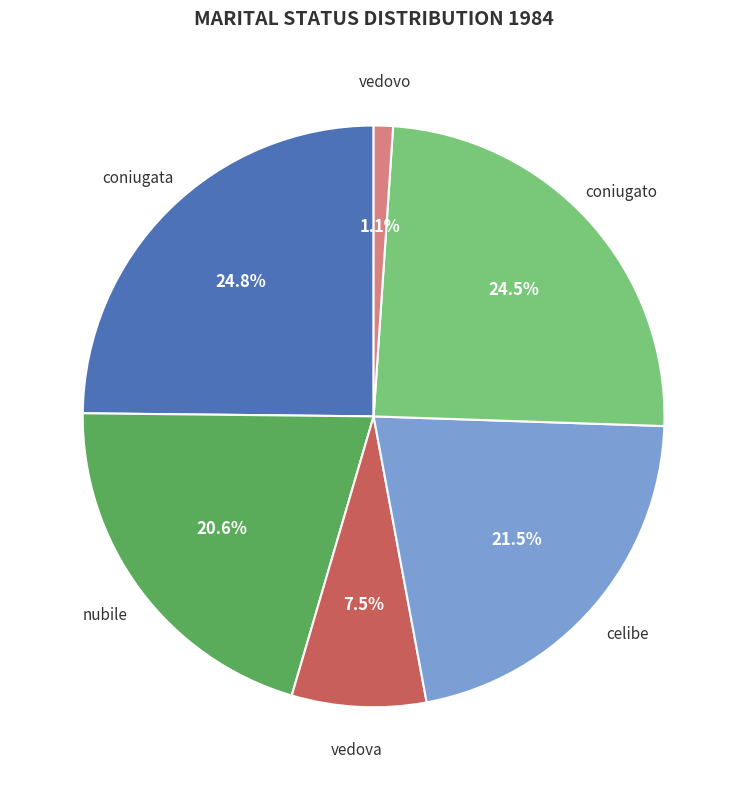

How many slices are in this pie chart?

6